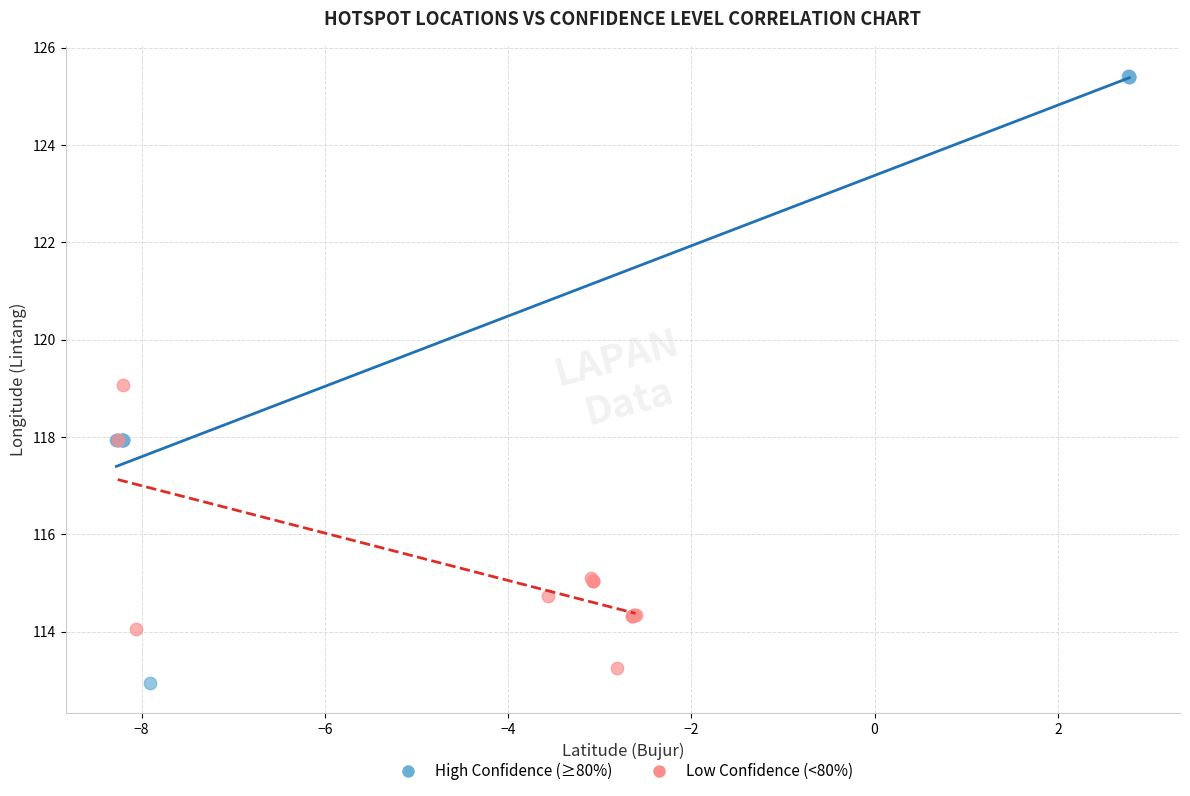

Which series contains the highest Y value?

High Confidence (≥80%)